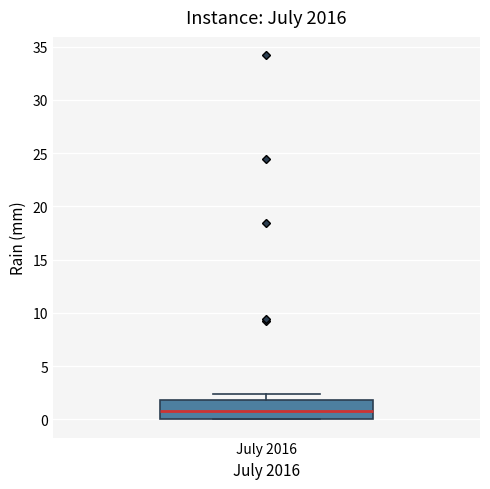

Where does the upper whisker of the box for July 2016 end on the y-axis? The values are not printed on the chart, so give them approximately, as read against the axis.

2.5